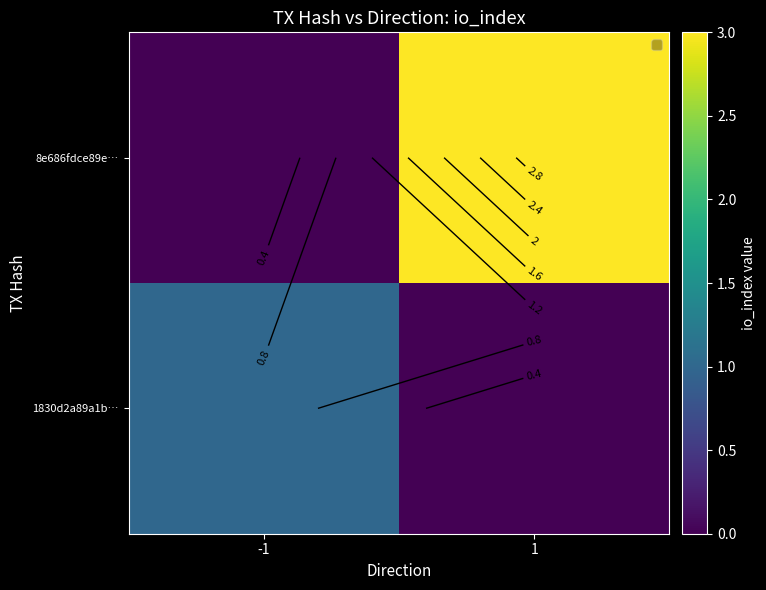

At which label does 1830d2a89a1b… reach its minimum?

1